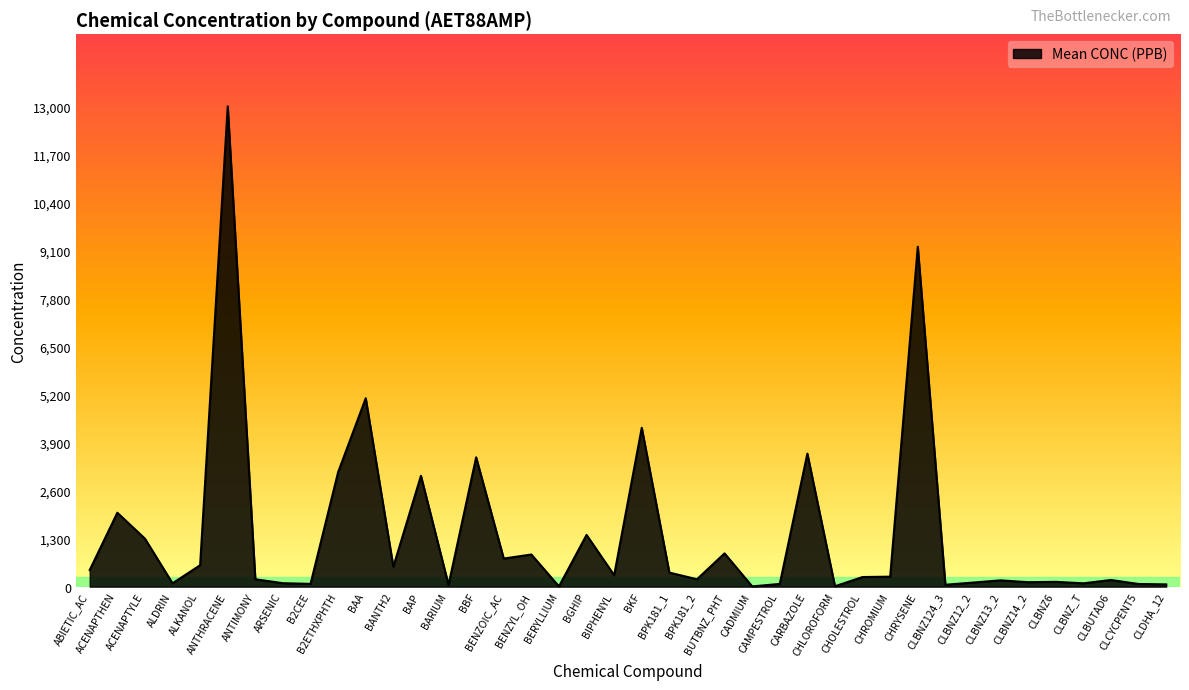

What is the maximum value shown in the chart?

13000.0